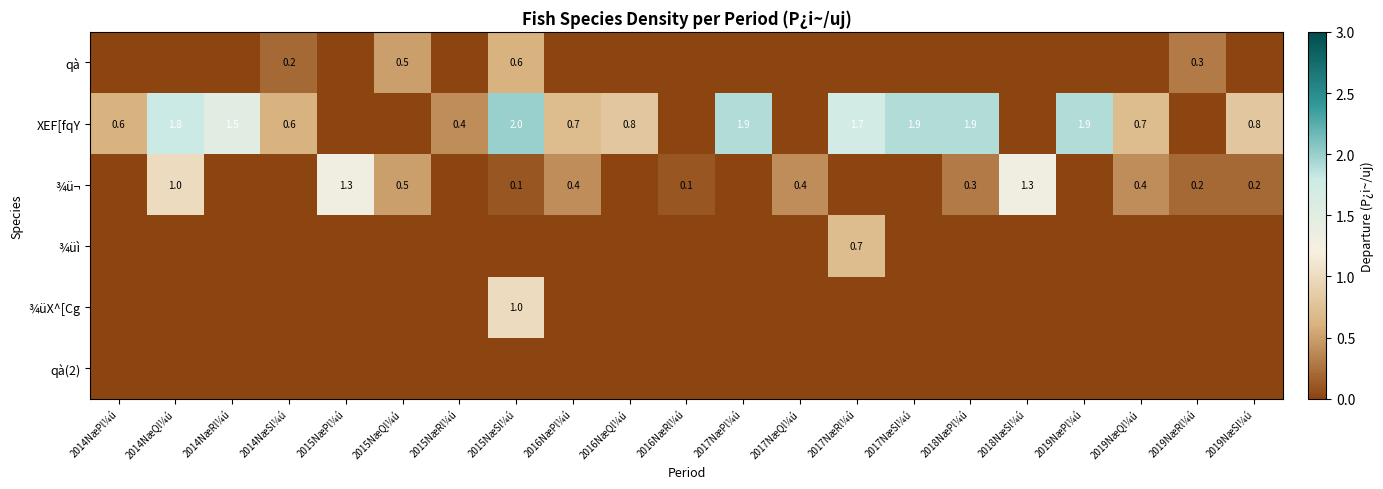

Is the value of ¾üX^[Cg at 2015NæSl¼ú greater than the value of XEF[fqY at 2014NæRl¼ú?

No